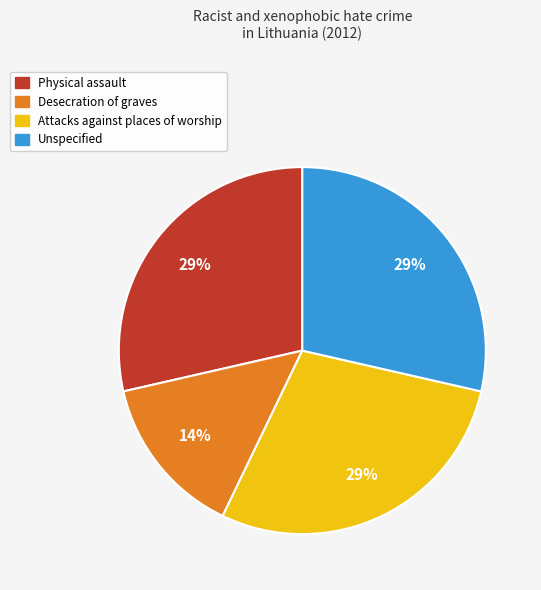

How many slices are in this pie chart?

4